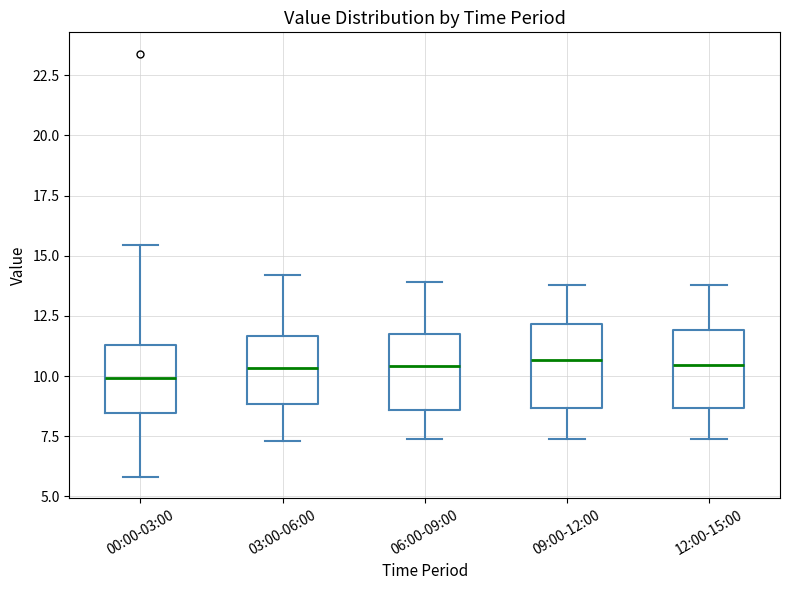

Reading left to right, read every box against the y-axis: the position of its median line, the range the box covers, and the ends of its whiskers. The values are not printed on the chart, so give them approximately, as read against the axis.

00:00-03:00: median 10.0, box 8.5 to 11.5, whiskers 6.0 to 15.5
03:00-06:00: median 10.5, box 9.0 to 11.5, whiskers 7.5 to 14.0
06:00-09:00: median 10.5, box 8.5 to 12.0, whiskers 7.5 to 14.0
09:00-12:00: median 10.5, box 8.5 to 12.0, whiskers 7.5 to 14.0
12:00-15:00: median 10.5, box 8.5 to 12.0, whiskers 7.5 to 14.0